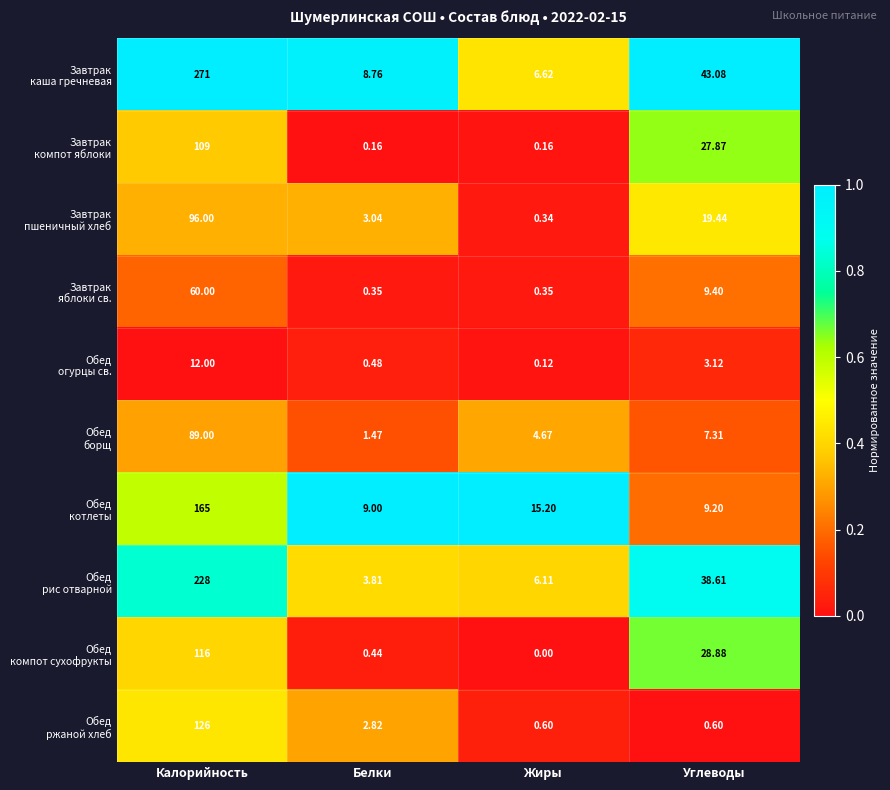

At which category is the sum across all series the highest?

Калорийность